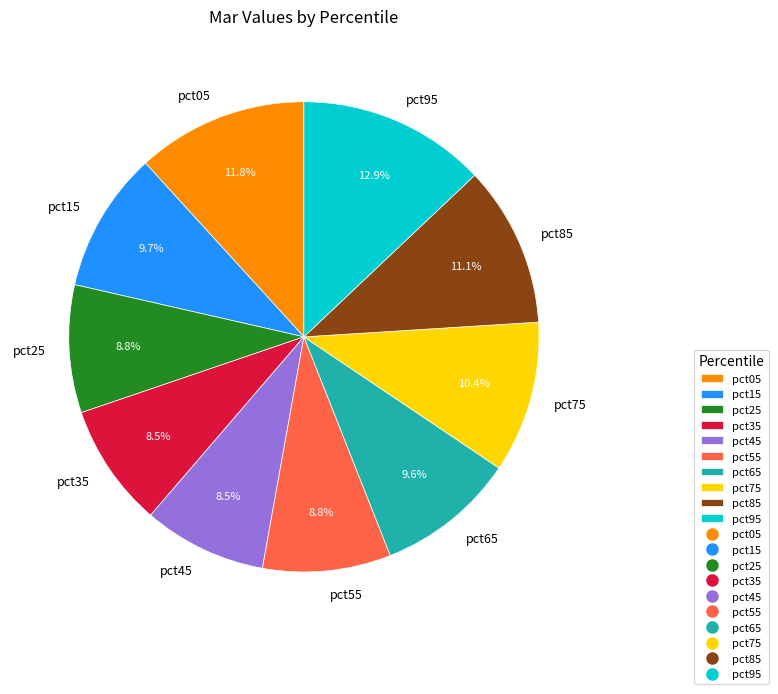

Does pct85 account for over 50% of the chart?

No